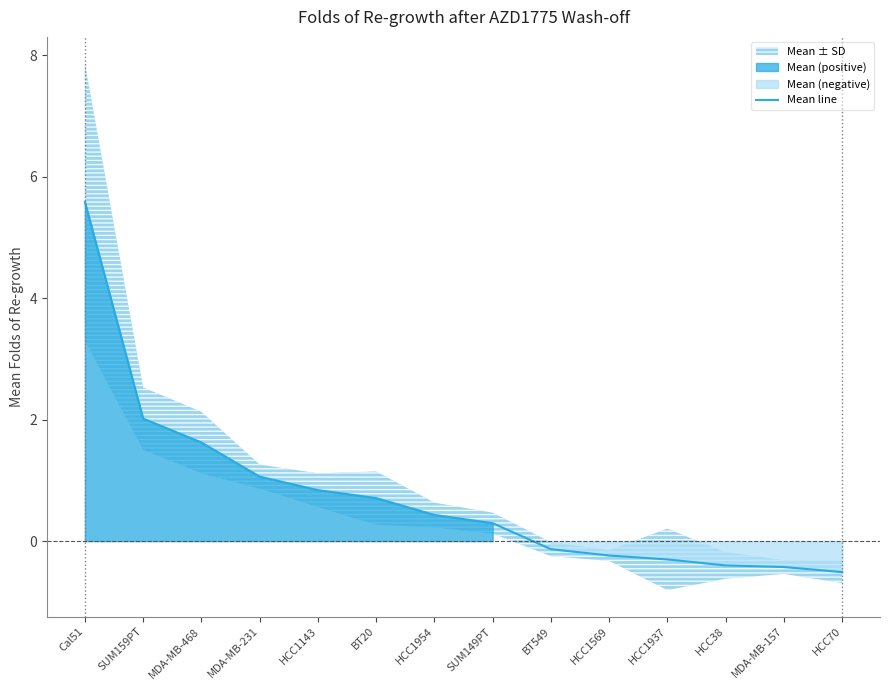

Reading left to right, list all the values displayed in this chart.

Cal51=5.6	SUM159PT=2.0	MDA-MB-468=1.6	MDA-MB-231=1.1	HCC1143=0.8	BT20=0.7	HCC1954=0.4	SUM149PT=0.3	BT549=-0.1	HCC1569=-0.2	HCC1937=-0.3	HCC38=-0.4	MDA-MB-157=-0.4	HCC70=-0.5